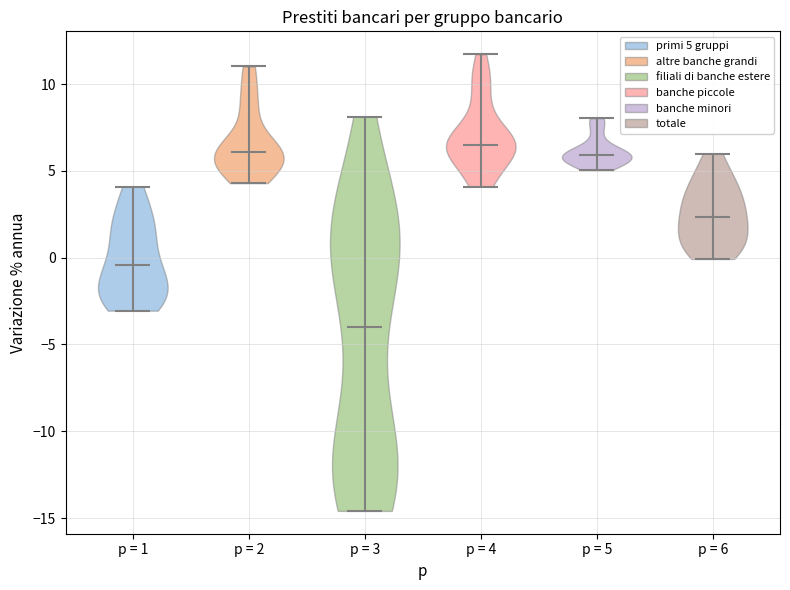

What is the lowest point the violin for p = 3 reaches on the y-axis? The values are not printed on the chart, so give them approximately, as read against the axis.

-14.5